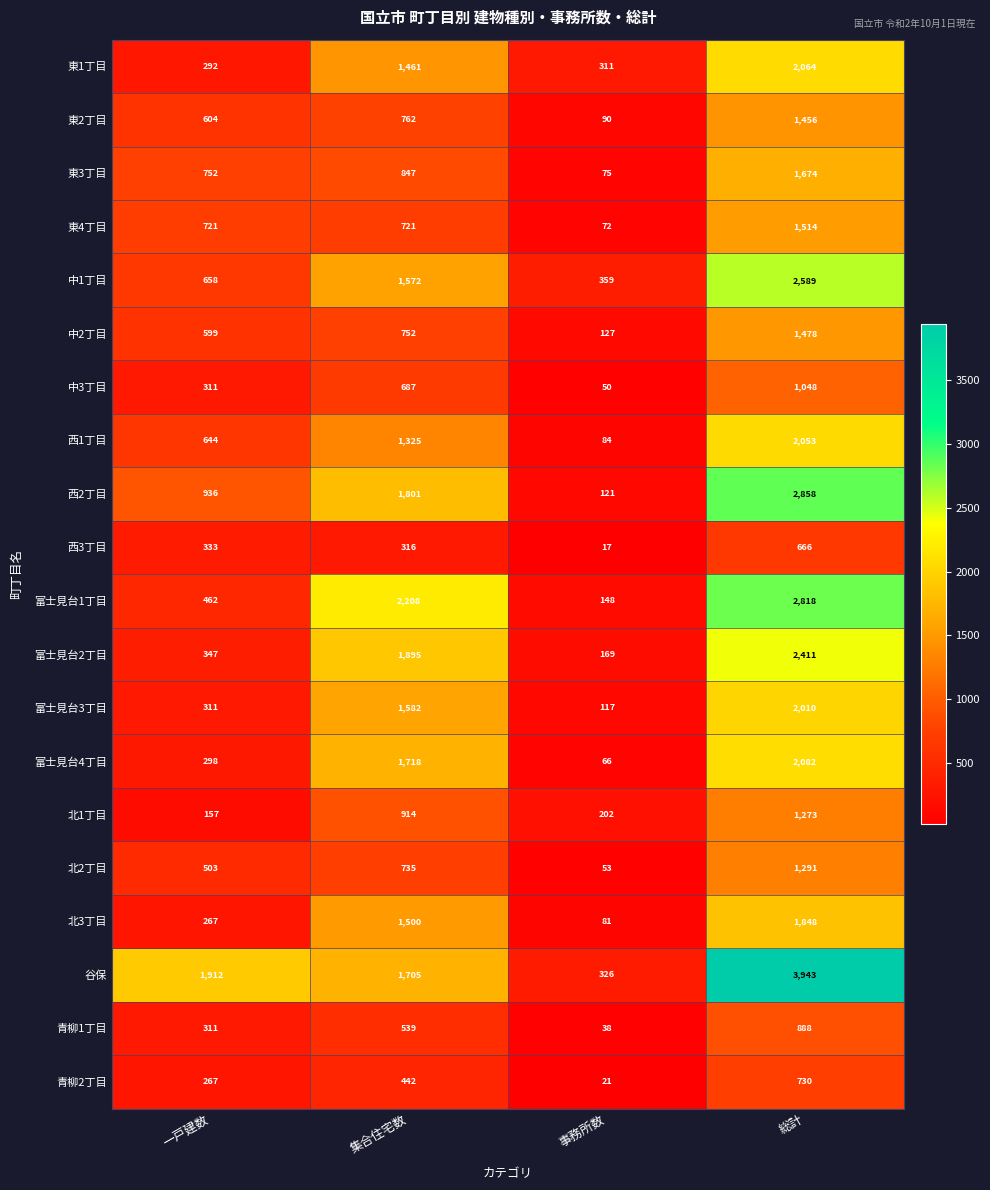

What is the greatest value displayed?

3943